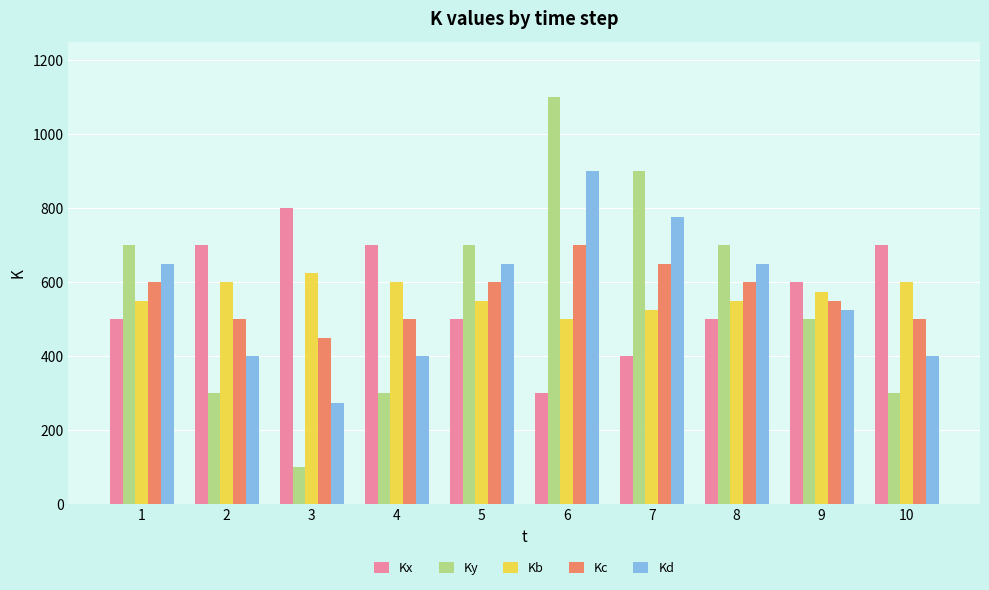

Are the bars horizontal?

No